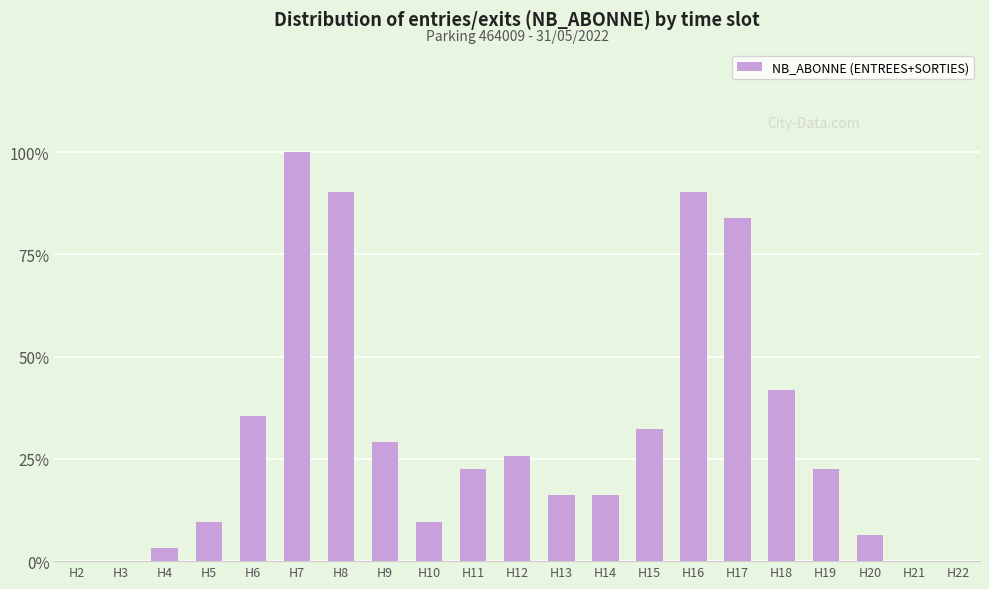

Are the bars grouped side by side (vs. stacked)?

No